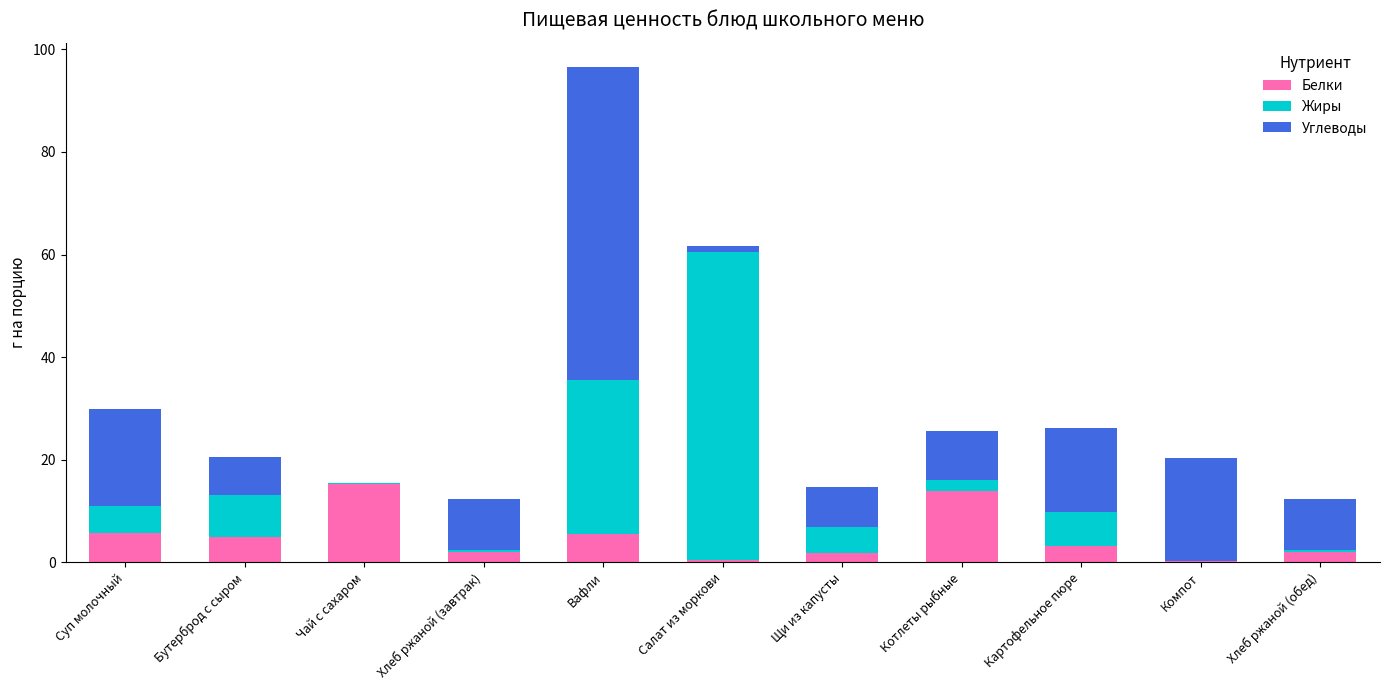

At which category is the sum across all series the highest?

Вафли